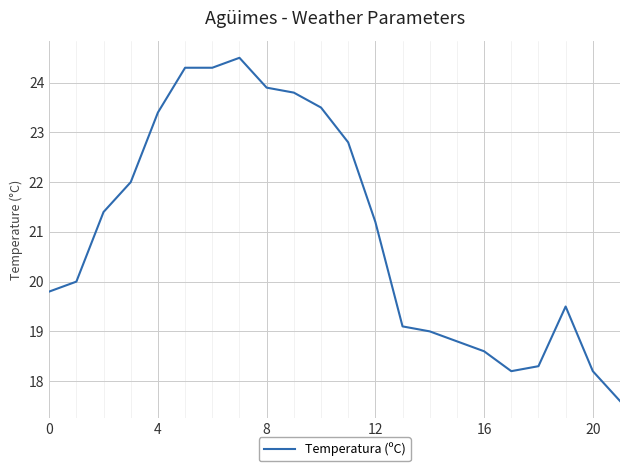

What is the maximum value shown in the chart?

24.5